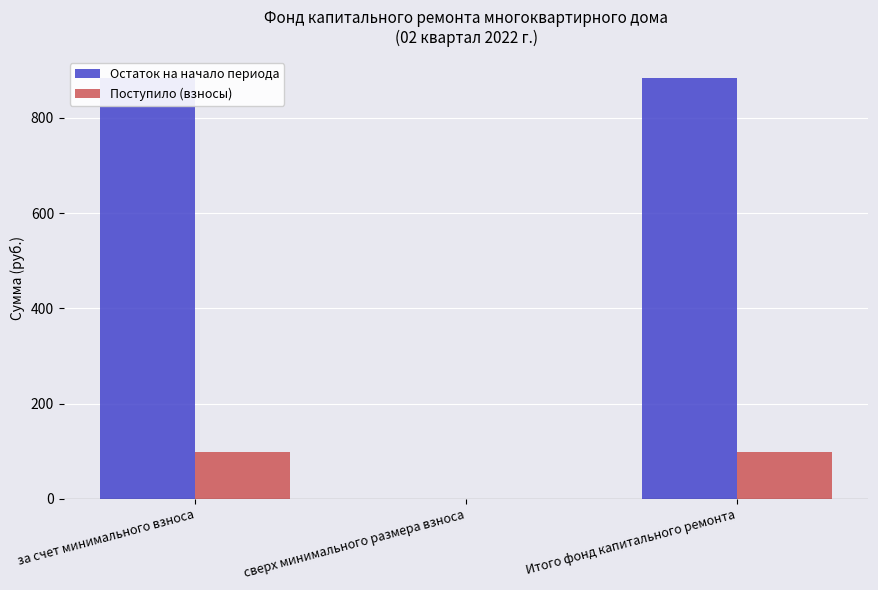

At which category is the sum across all series the highest?

за счет минимального взноса